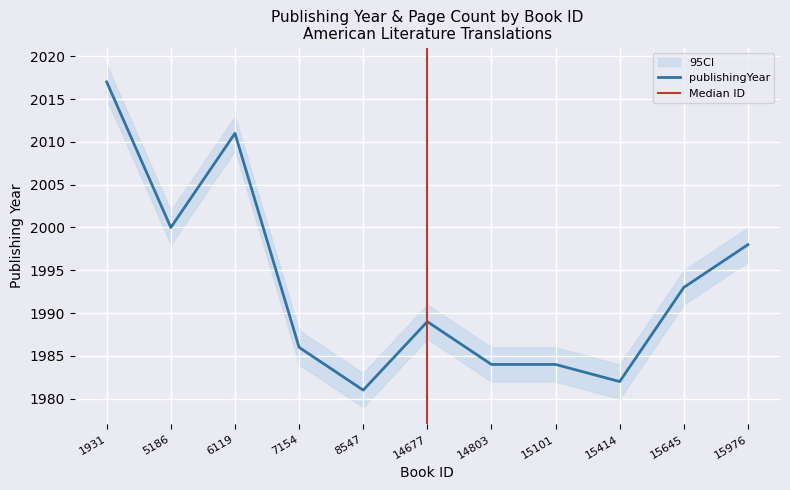

True or false: publishingYear_upper and publishingYear intersect in this chart.

False